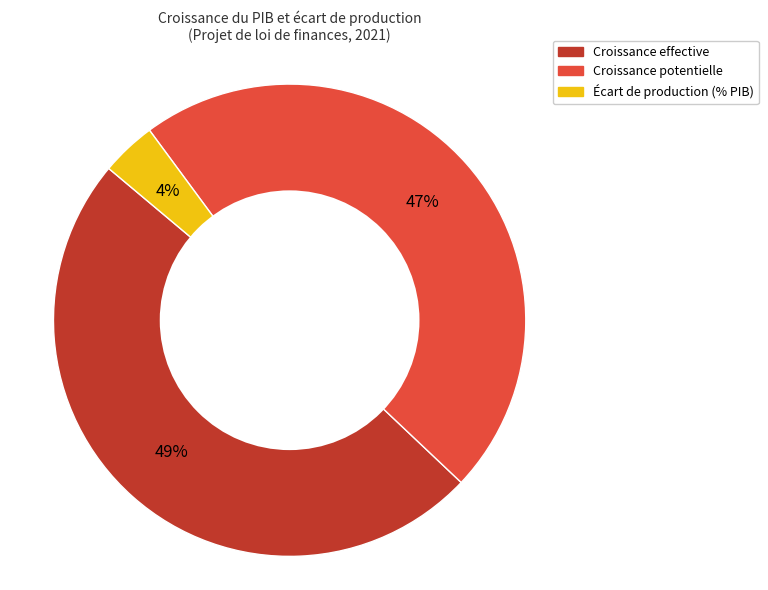

To the nearest percent, what portion does Croissance effective represent?

49%